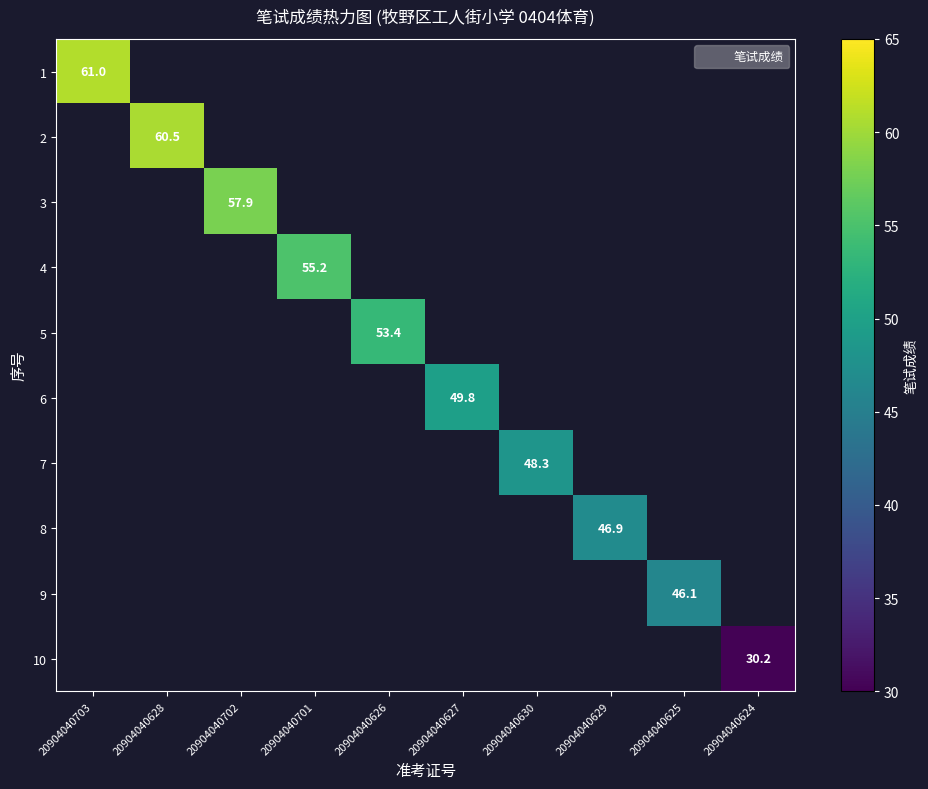

What is the smallest value displayed?

30.2